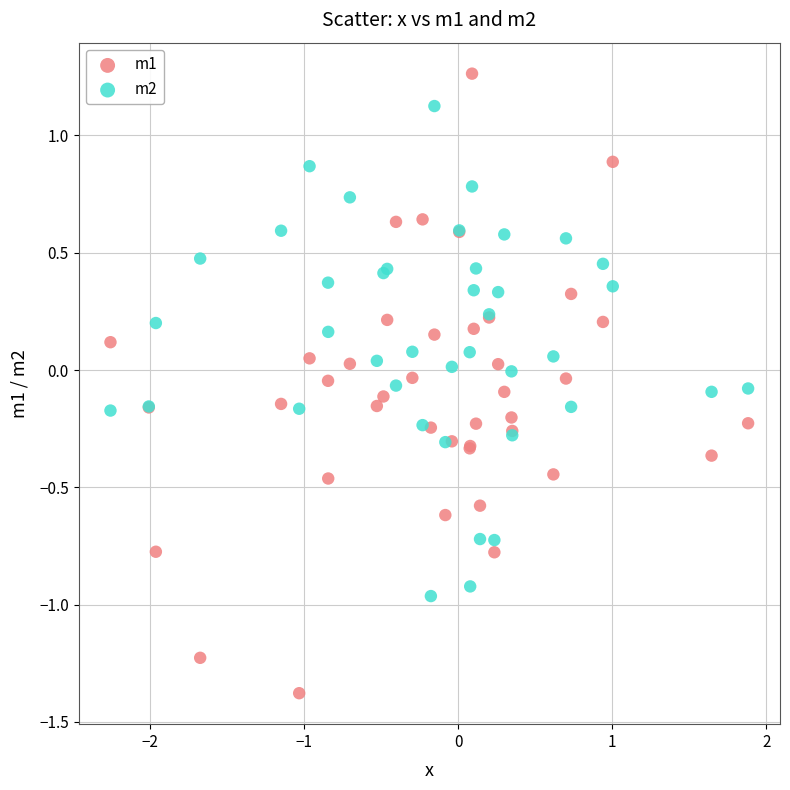

What is the X range (max minus min) for the scatter plot?

4.1